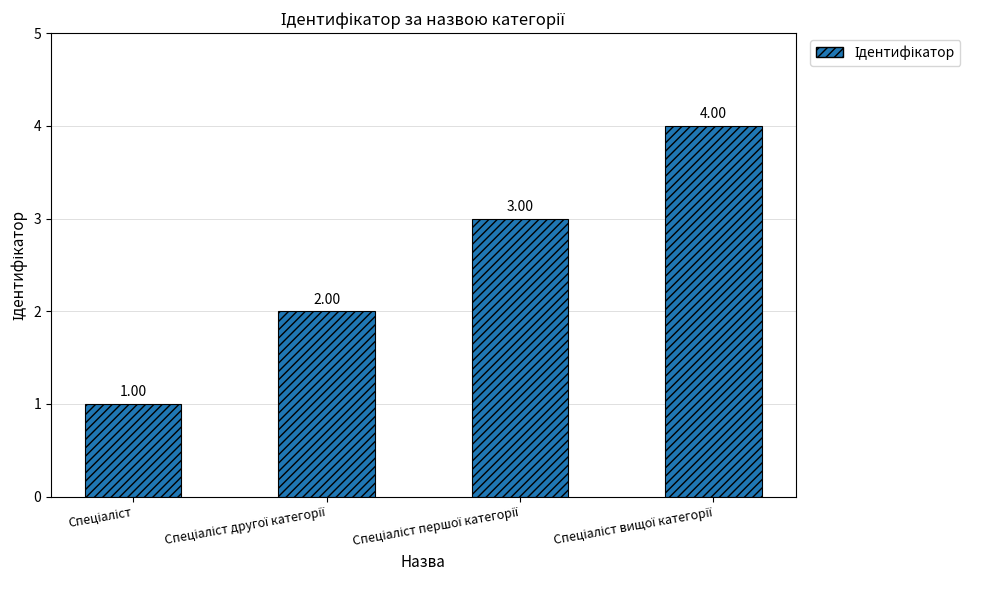

What is the difference between the maximum and minimum values?

3